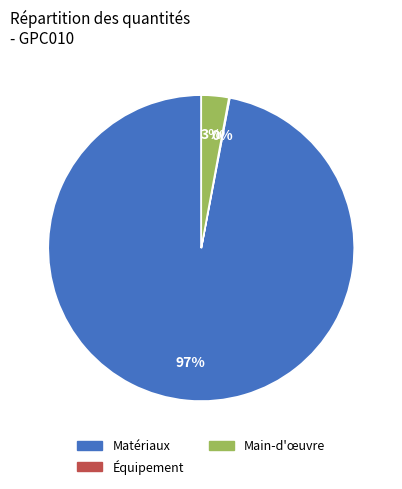

Is there a majority slice in this chart?

Yes